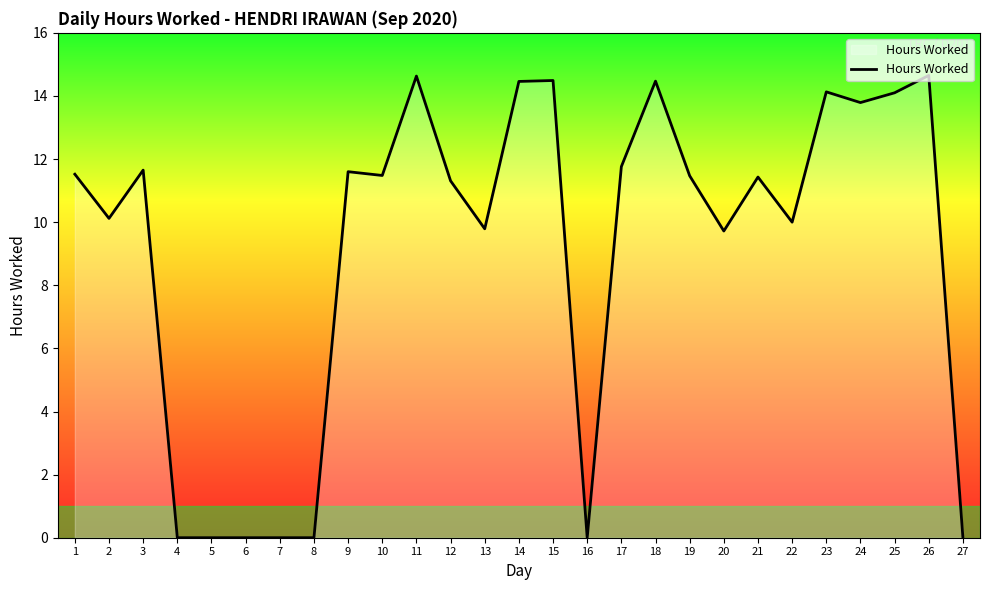

Is it true that the value at 2 is 10.1?

True